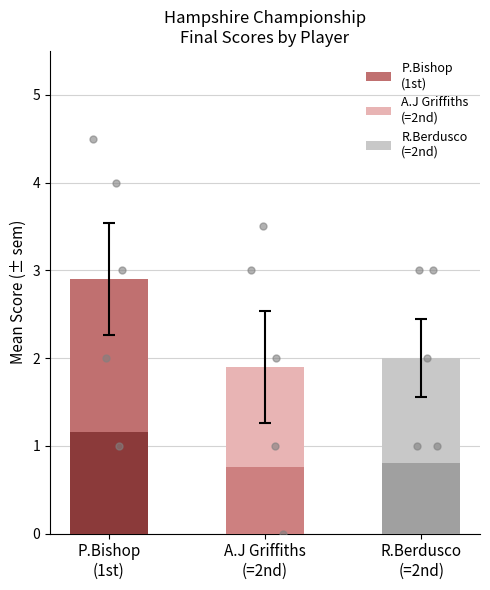

Which has a higher value, P.Bishop
(1st) or R.Berdusco
(=2nd)?

P.Bishop
(1st)